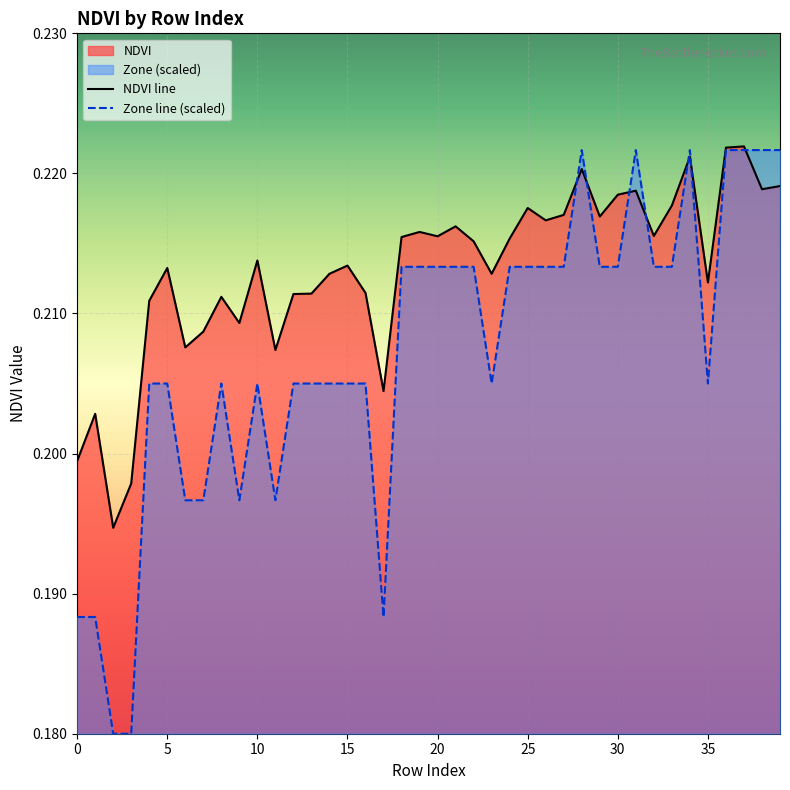

Which series has the largest total across all categories?

NDVI line